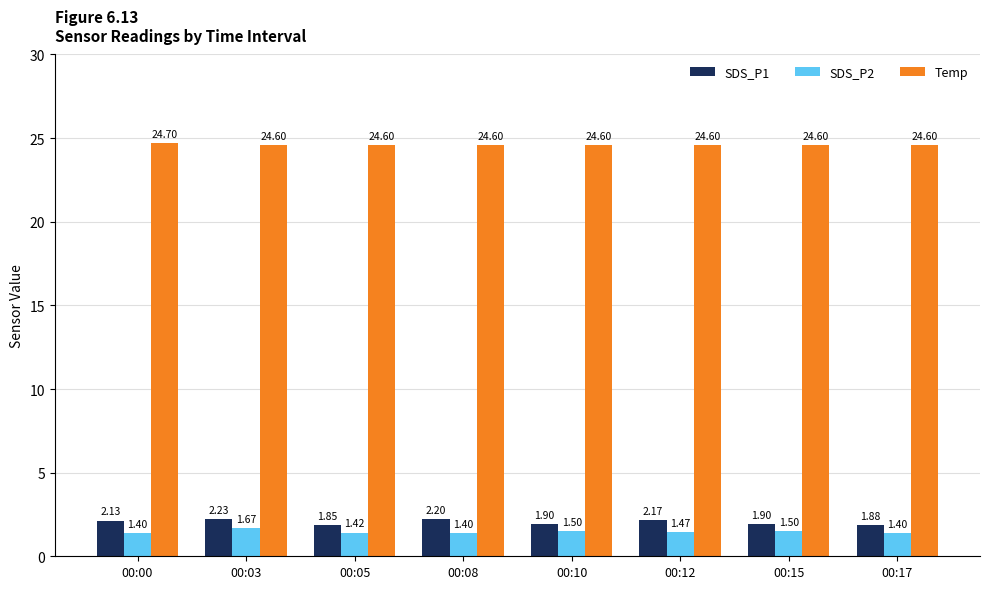

Count the Temp values in the range 24 to 25.

8